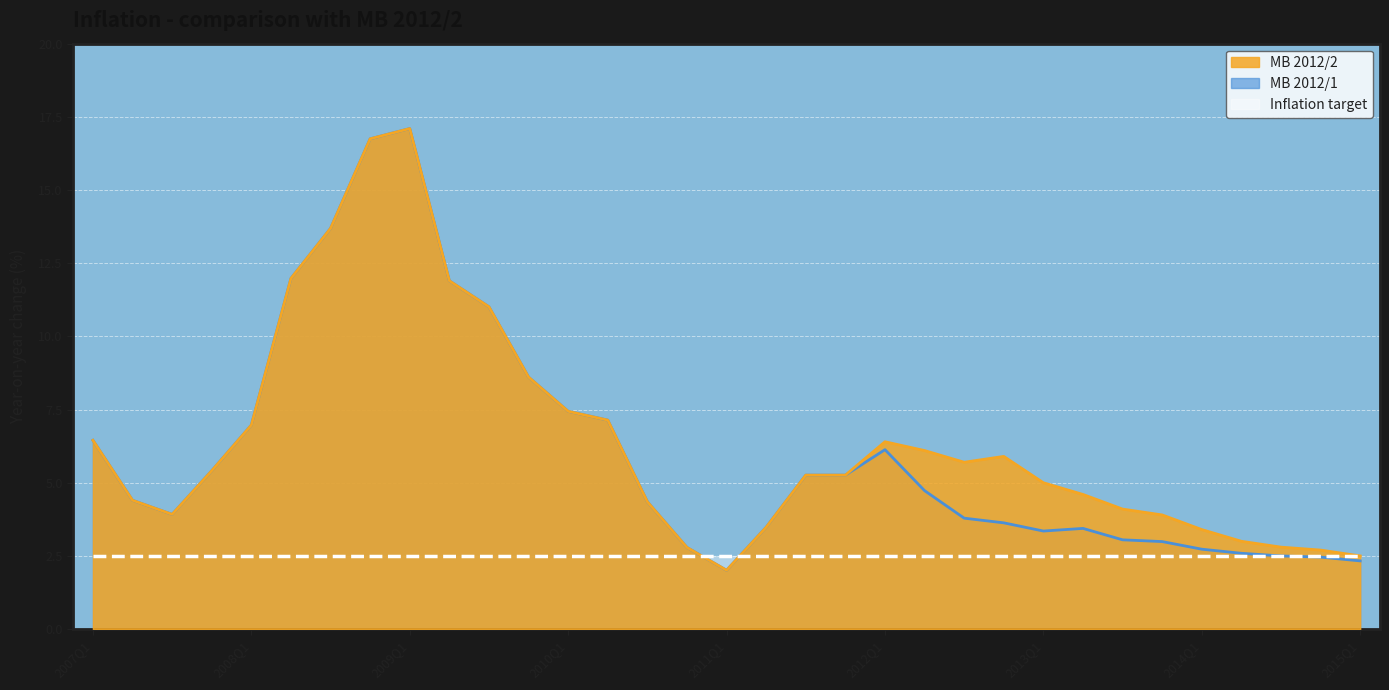

At which category is the sum across all series the highest?

2009Q1